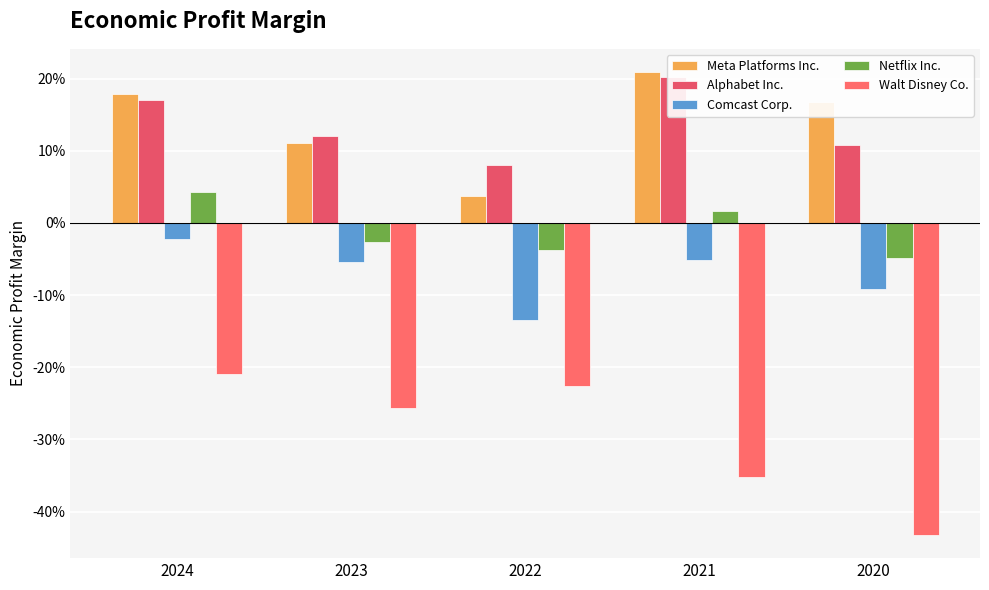

Which series has the widest spread of values?

Walt Disney Co.